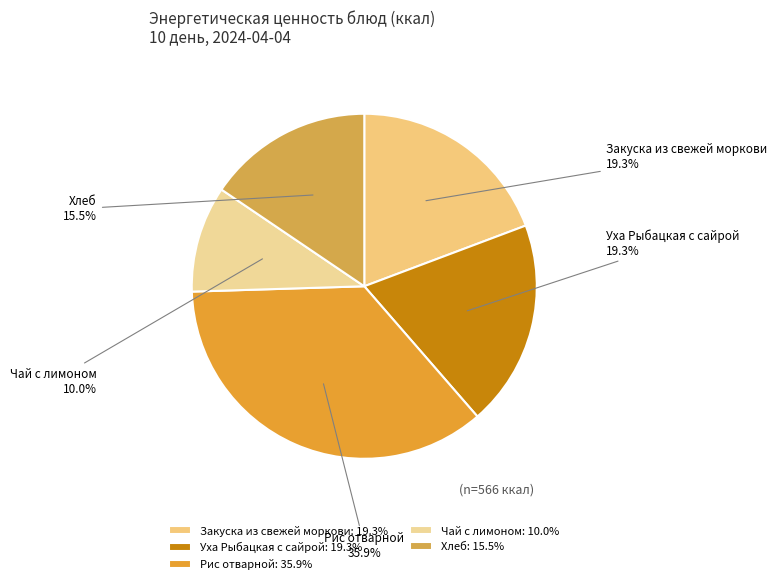

What percentage is NOT represented by Закуска из свежей моркови?

80.7%